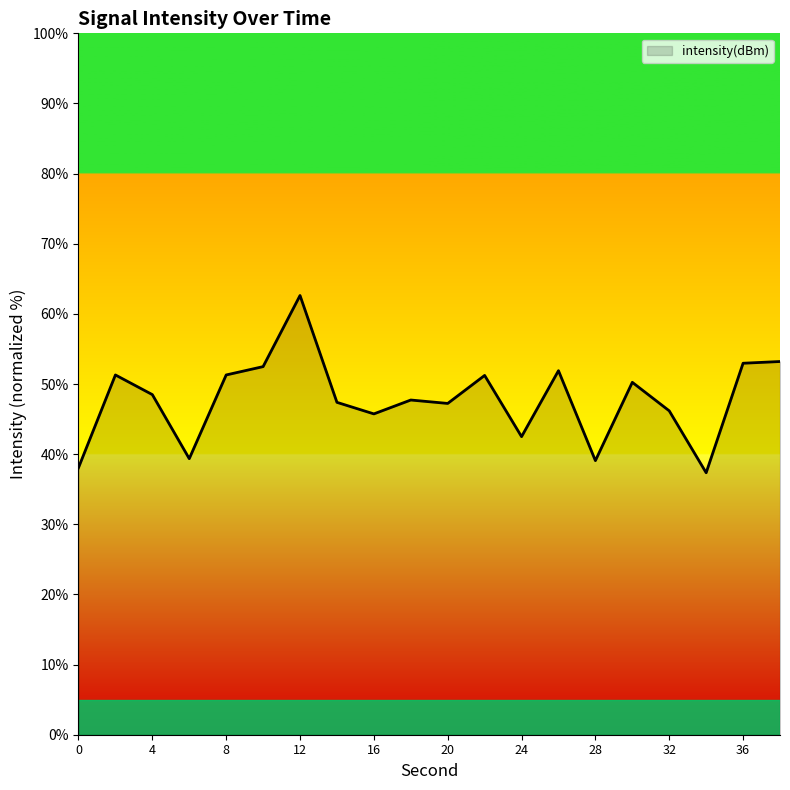

What is the smallest value displayed?

37.4